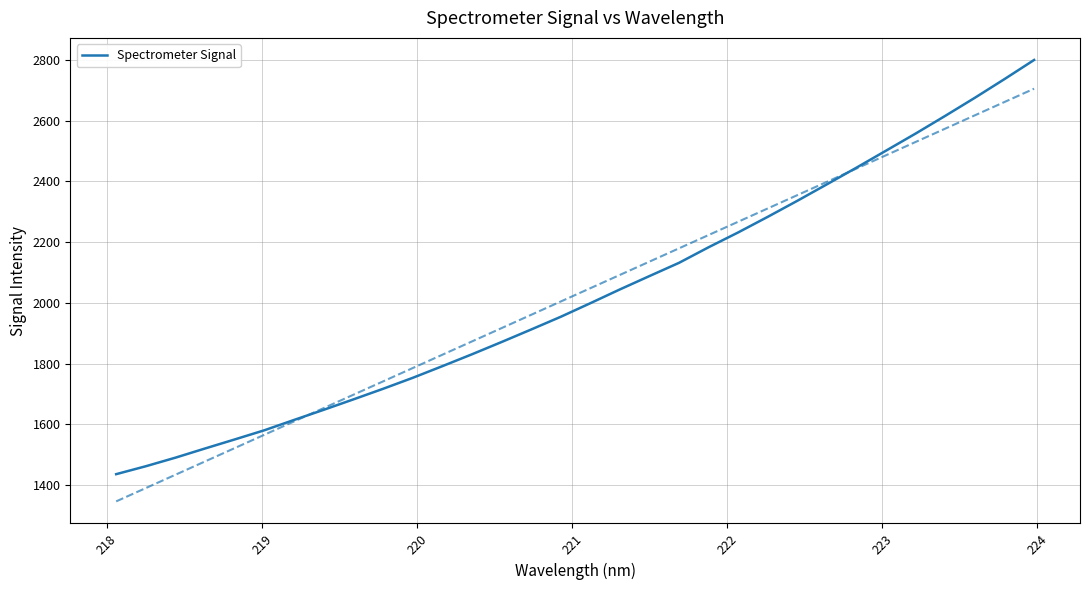

What is the minimum value for Spectrometer Signal?

1435.8